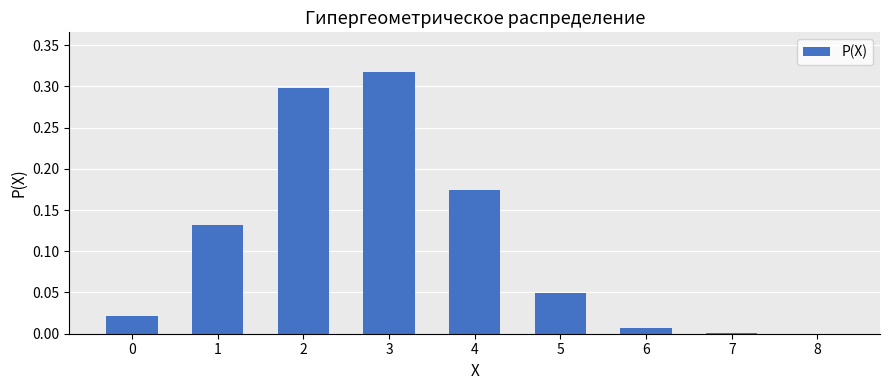

What is the change in value from 2 to 8?

-0.3